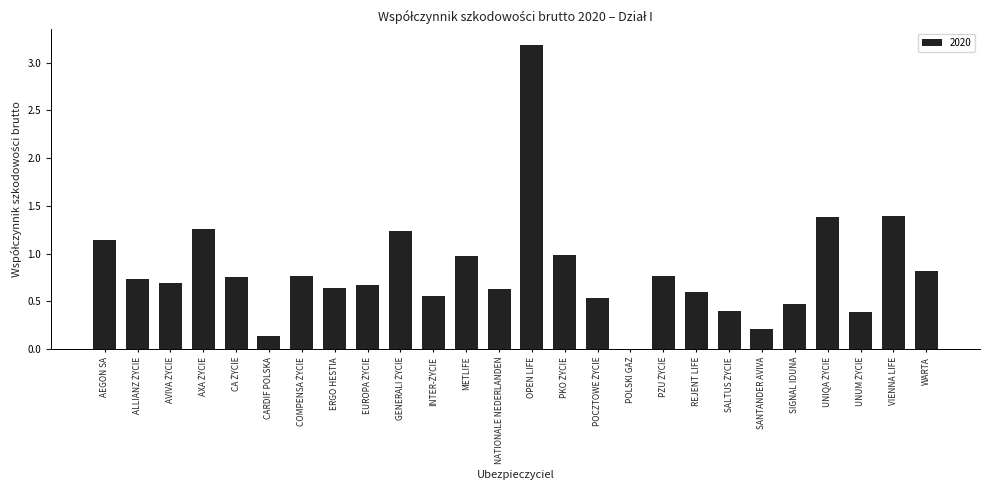

At which category does the chart reach its peak across all series?

OPEN LIFE